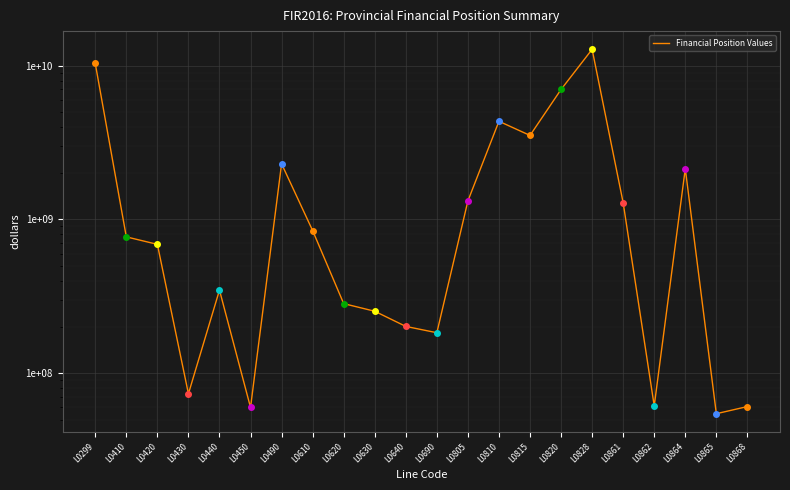

How many data points are above 769994279?

10